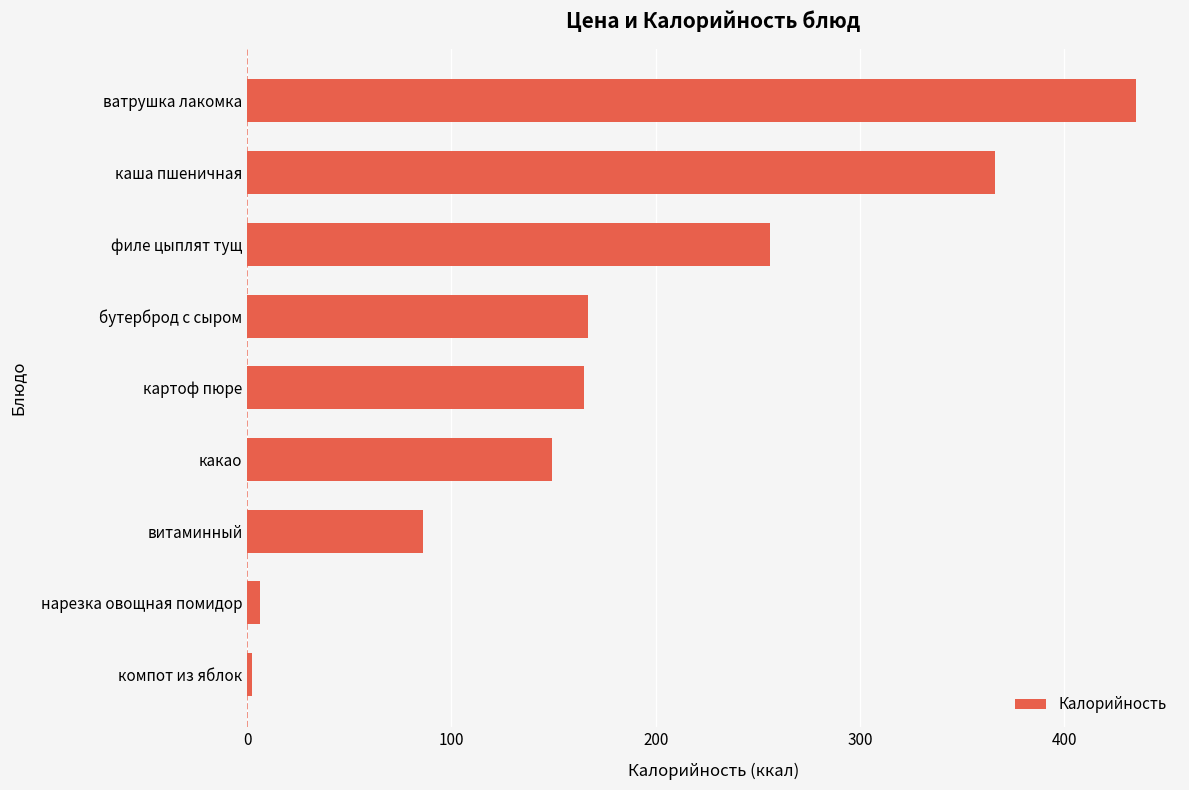

Reading bottom to top, list all the values displayed in this chart.

2.2	6.0	86.0	149.0	165.0	167.0	256.0	366.0	435.0